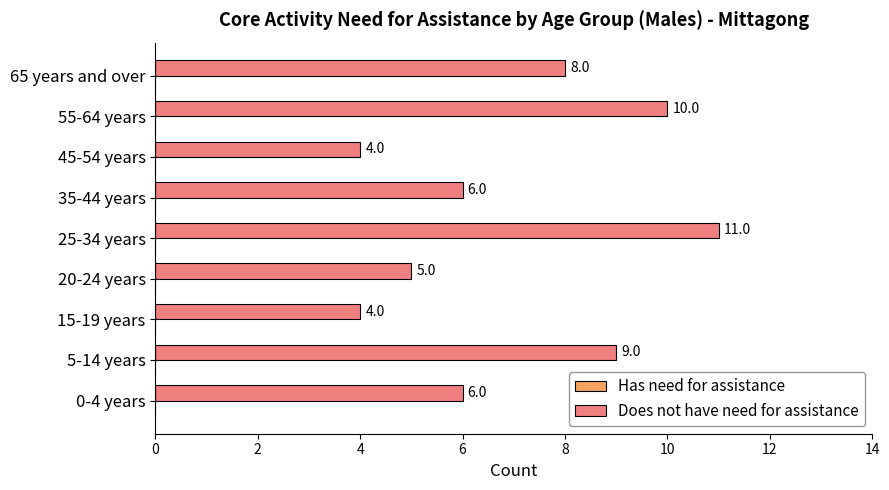

What is the difference between the maximum and minimum values?

7